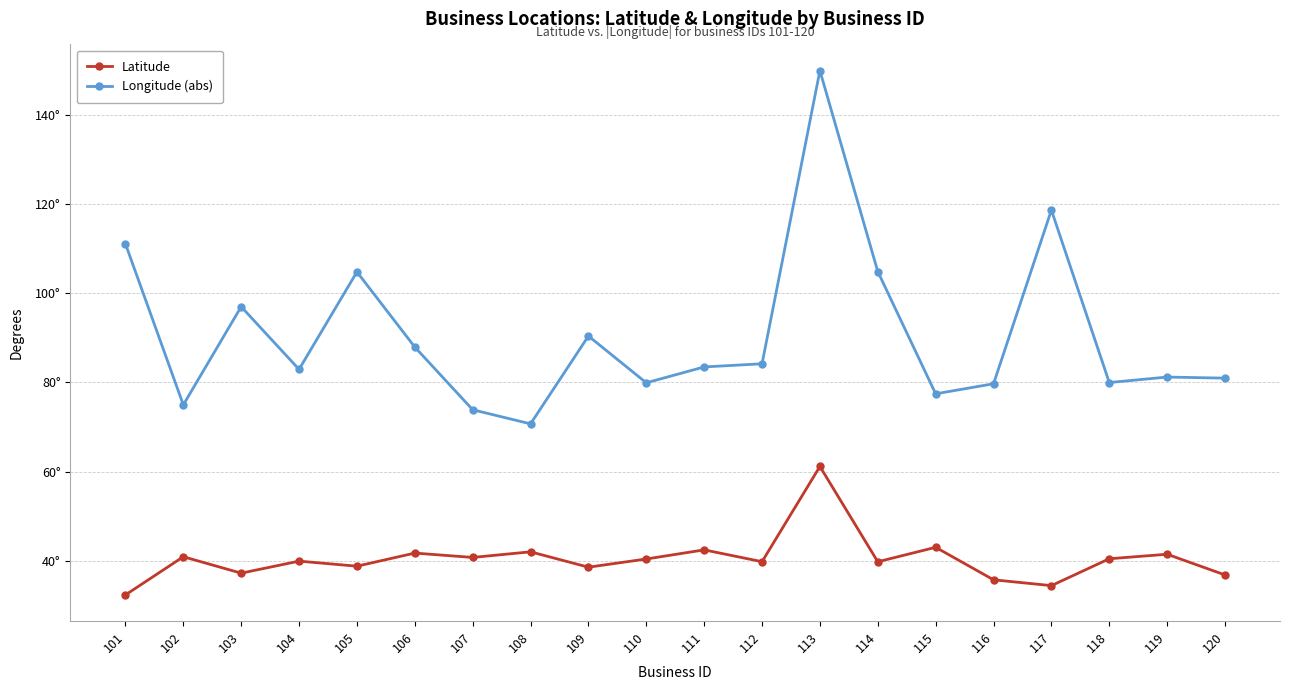

Which series has the largest range (max minus min)?

Longitude (abs)